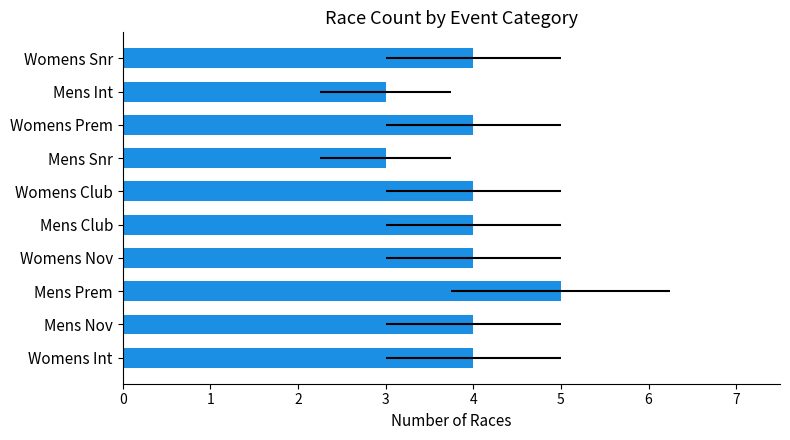

How many values are between 4 and 5?

8